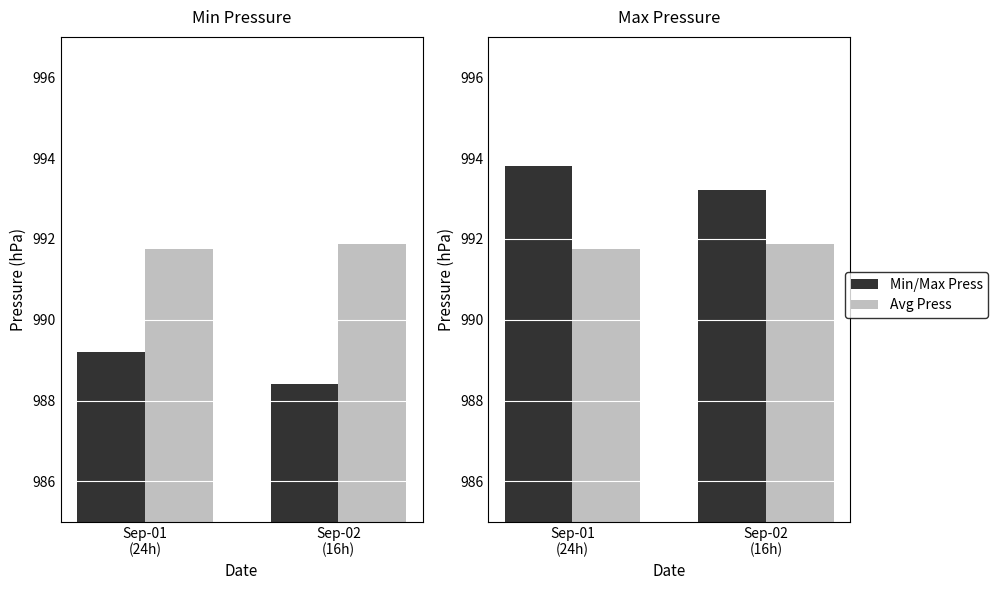

What is the smallest value displayed?

988.4